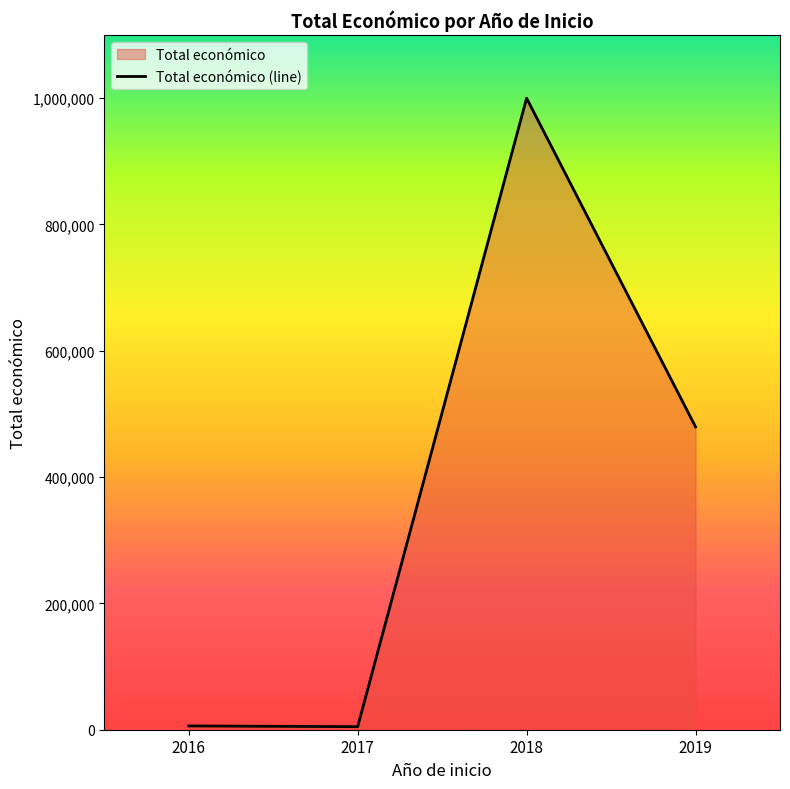

The value at 2019 is 253101. True or false?

False